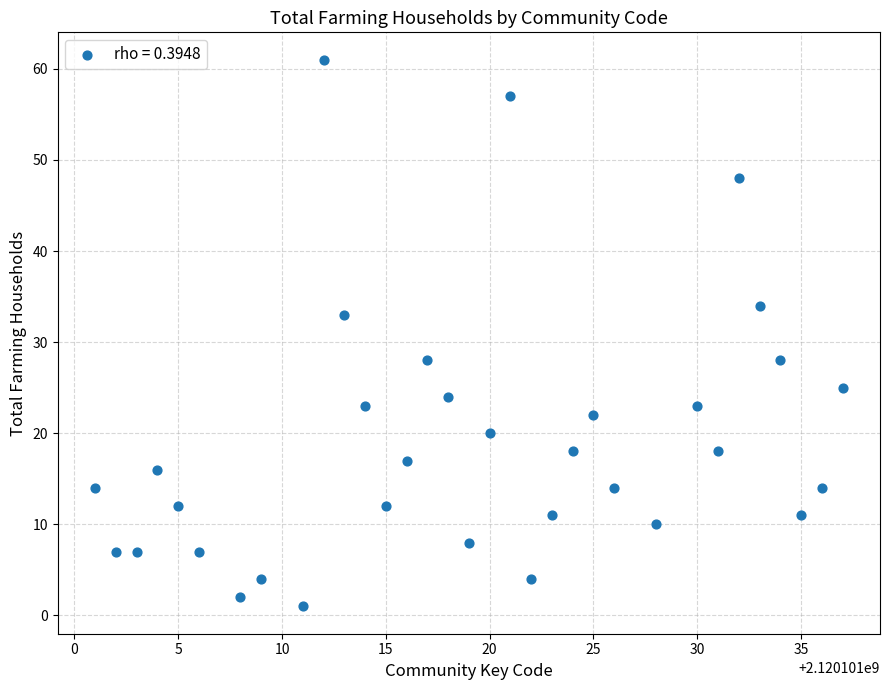

What Y value in the scatter plot is closest to 31?

33